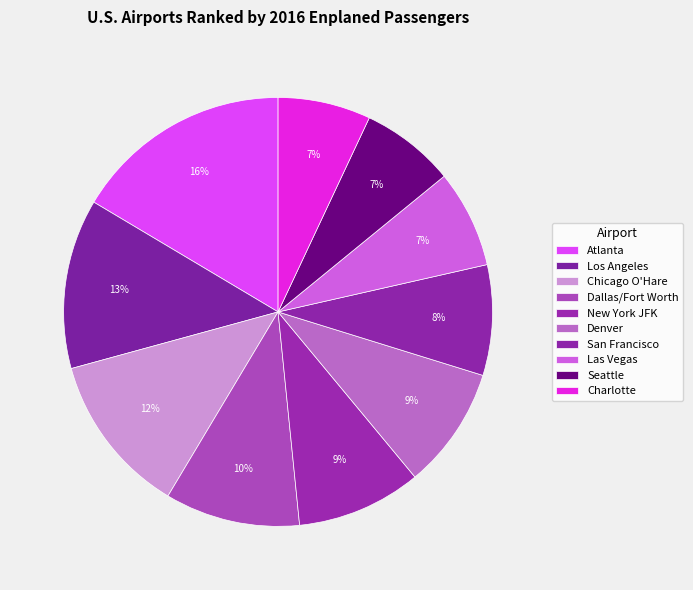

Count the number of slices in the pie.

10